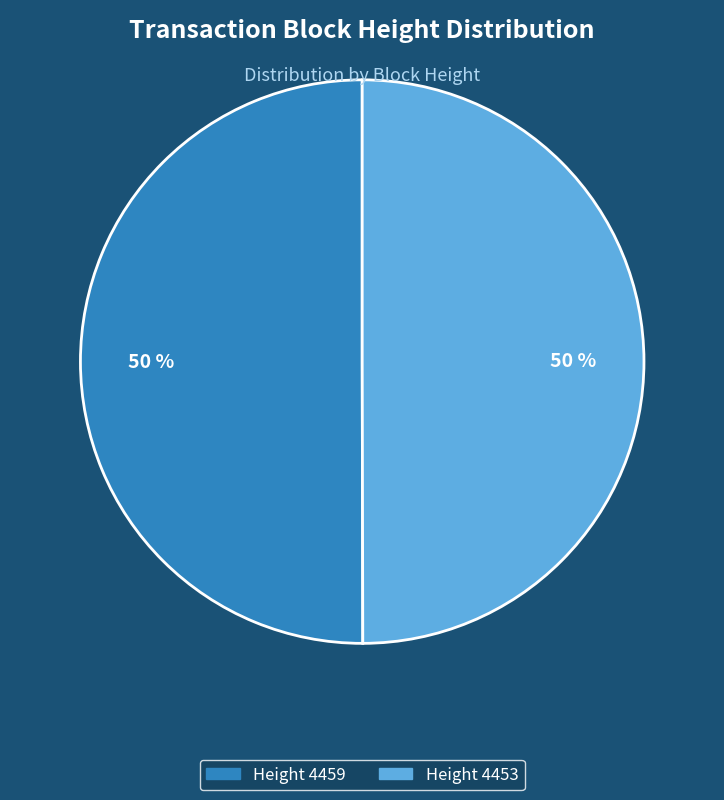

To the nearest percent, what is the average slice percentage?

50%